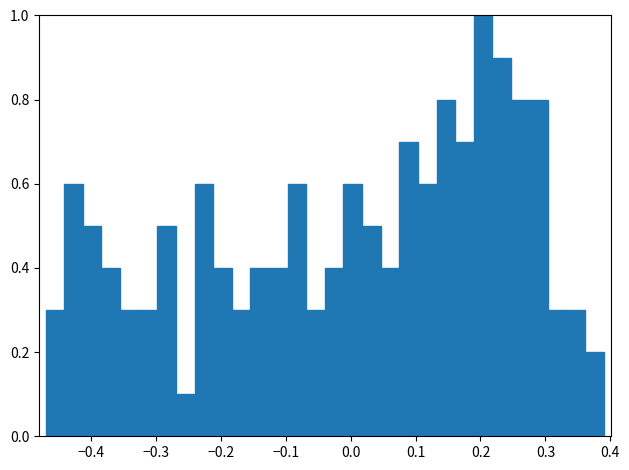

Around what value on the x-axis is the tallest bar? Give the approximate position of its centre, as read against the axis.

0.20